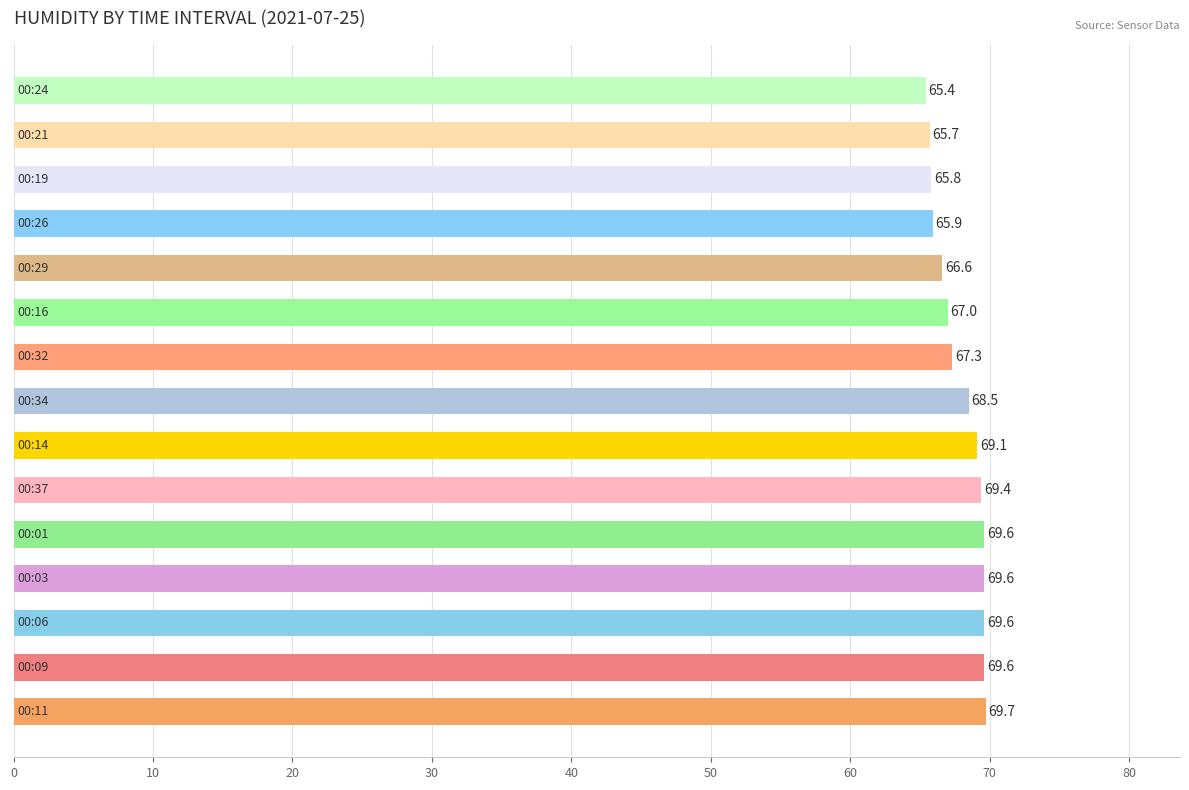

What is the average value?

67.9